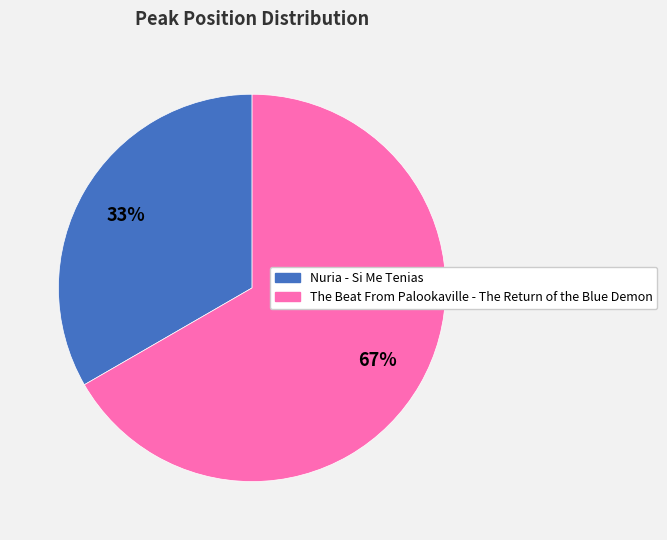

Rank the categories by value from highest to lowest.

The Beat From Palookaville - The Return of the Blue Demon, Nuria - Si Me Tenias